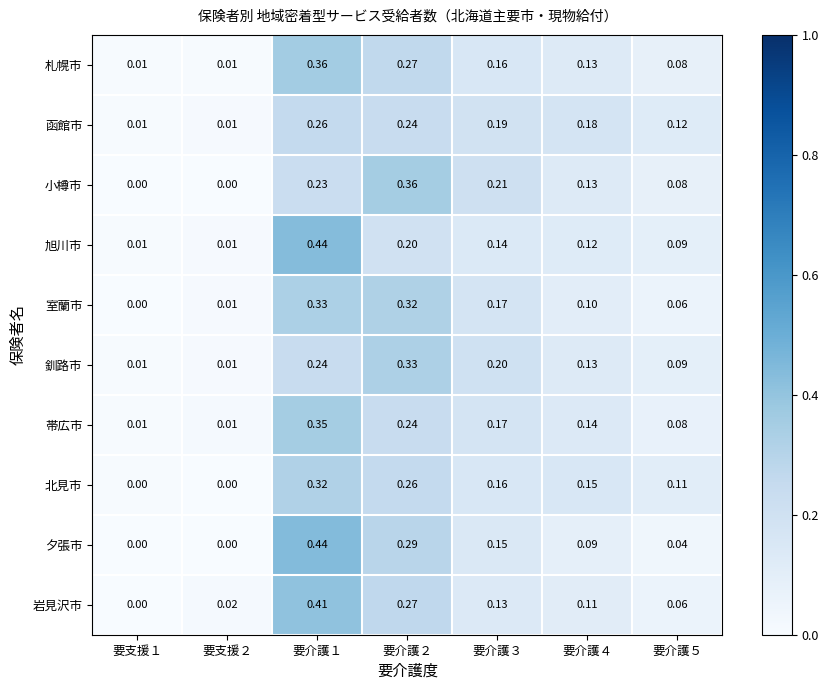

Which series has the largest range (max minus min)?

夕張市